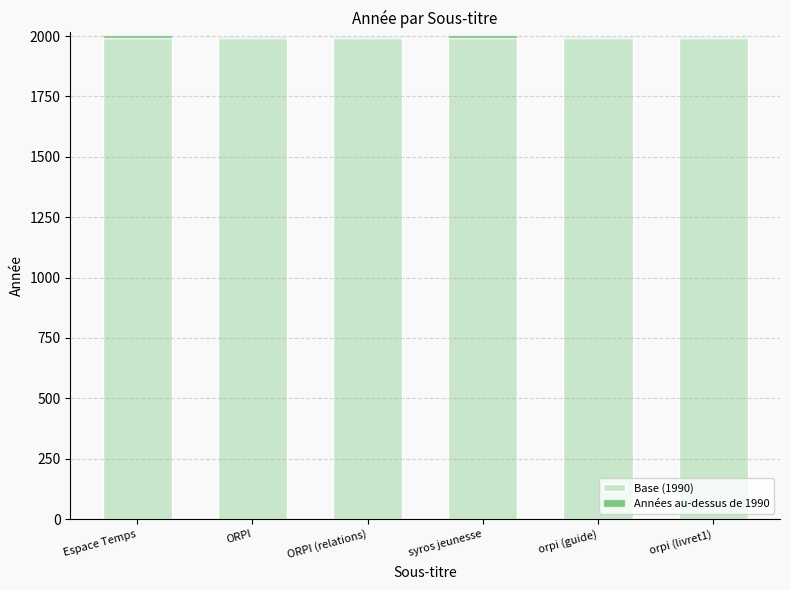

True or false: Base (1990) has a value of 3142 at ORPI (relations).

False